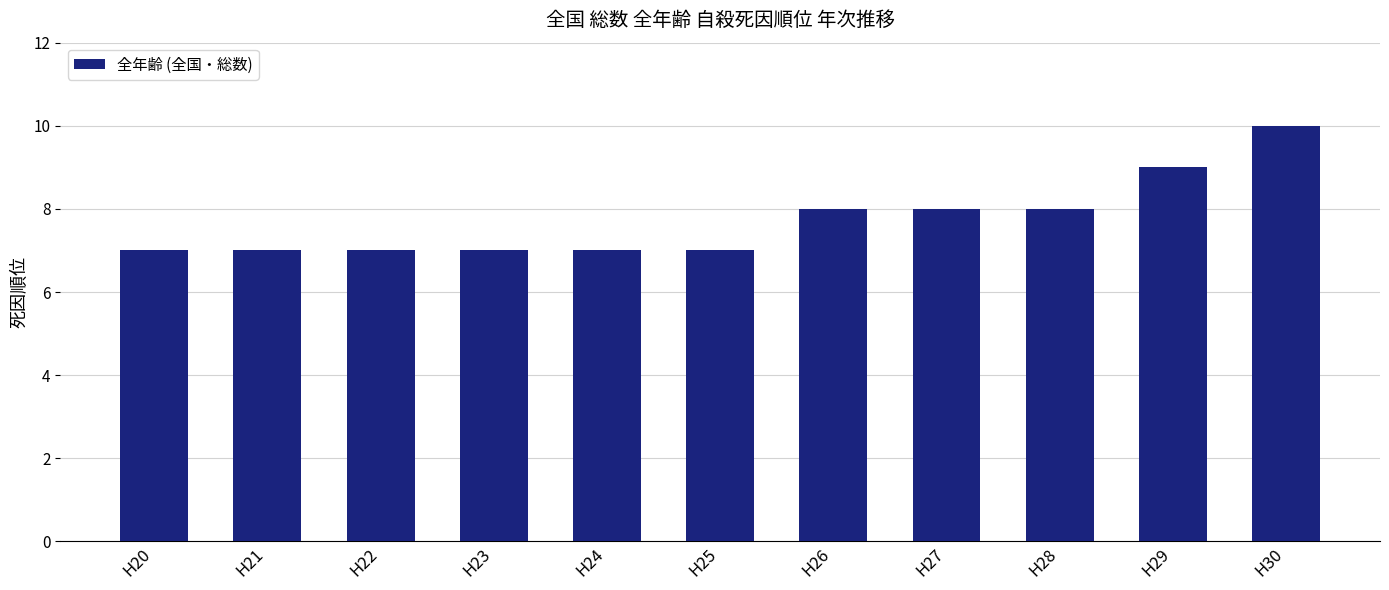

What value does the data have at H26?

8